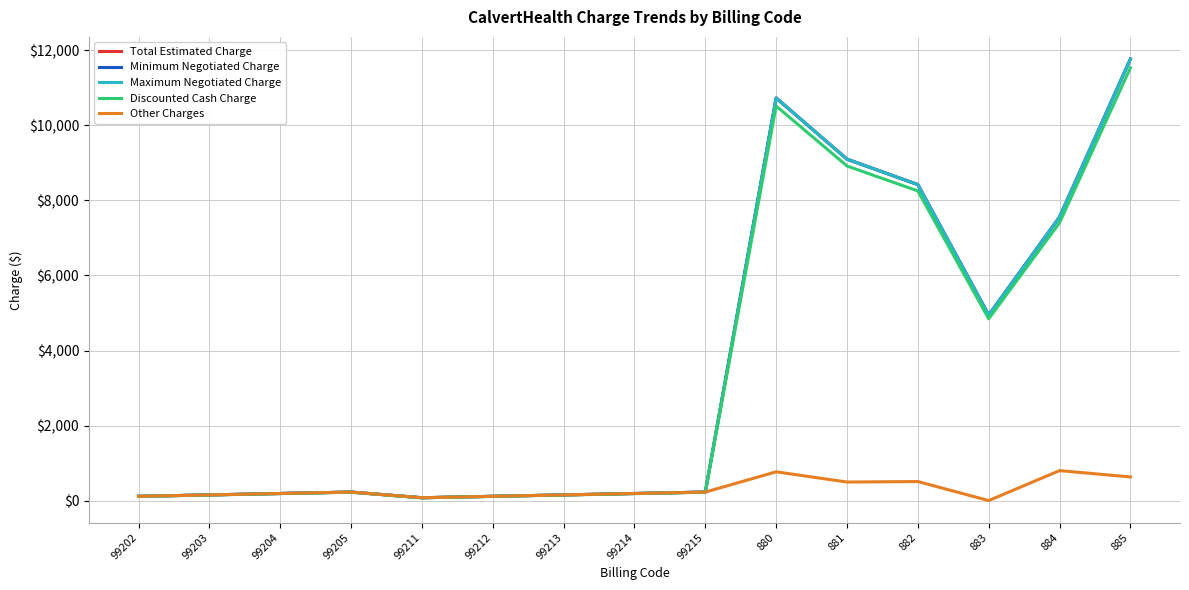

Does the chart display data point markers on the line(s)?

No